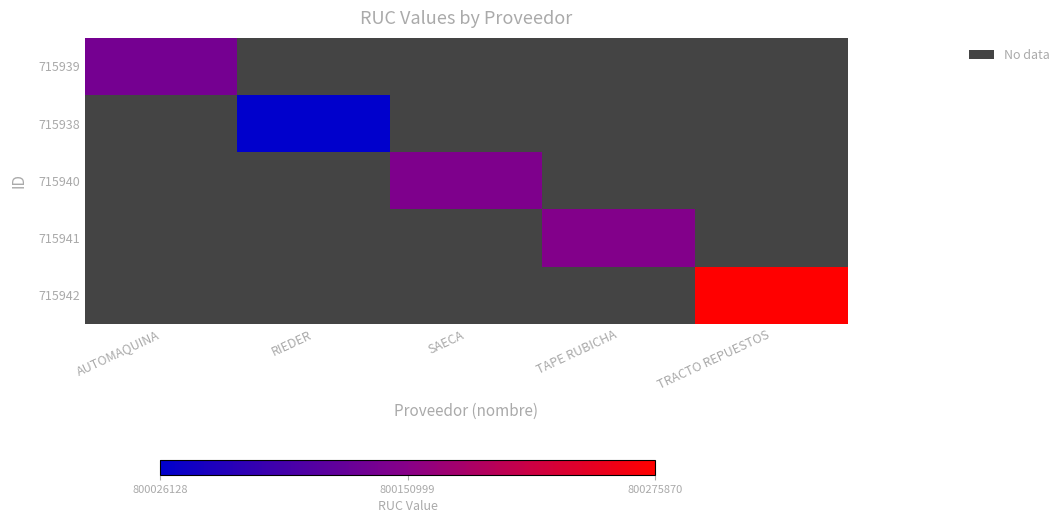

What is the lowest value of the 715939 series?

800133668.0